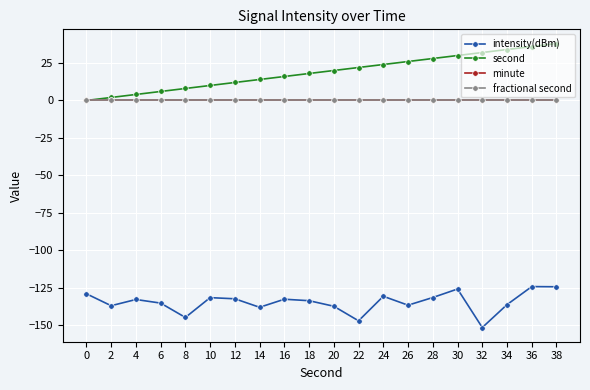

Does the chart have visible grid lines?

Yes